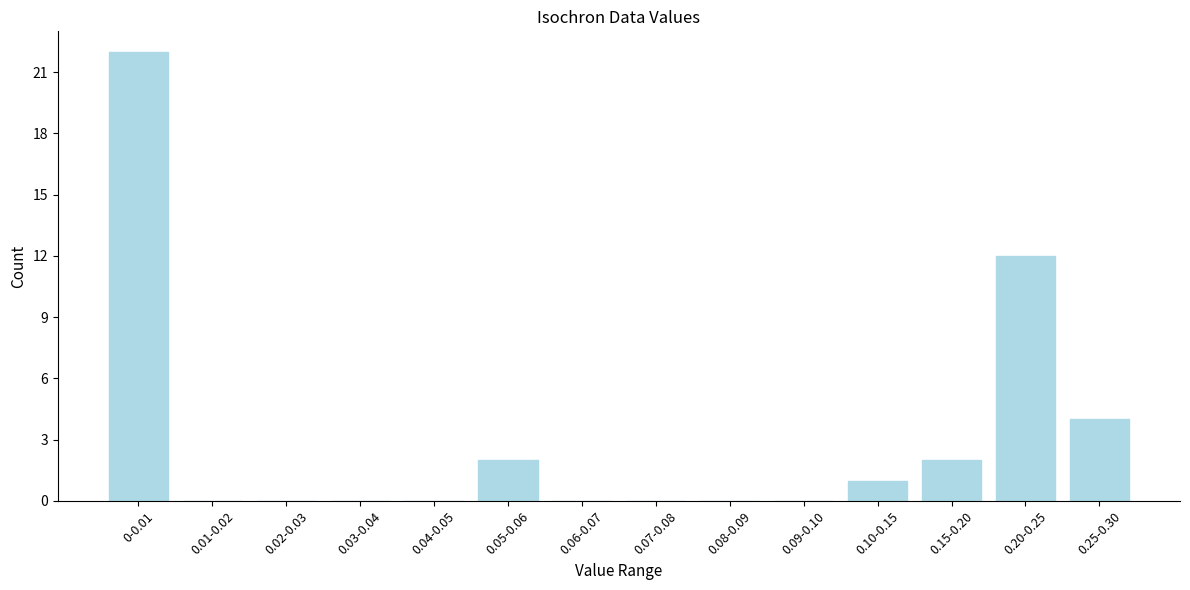

Reading left to right, transcribe all the data shown in this chart.

0-0.01=22	0.01-0.02=0	0.02-0.03=0	0.03-0.04=0	0.04-0.05=0	0.05-0.06=2	0.06-0.07=0	0.07-0.08=0	0.08-0.09=0	0.09-0.10=0	0.10-0.15=1	0.15-0.20=2	0.20-0.25=12	0.25-0.30=4